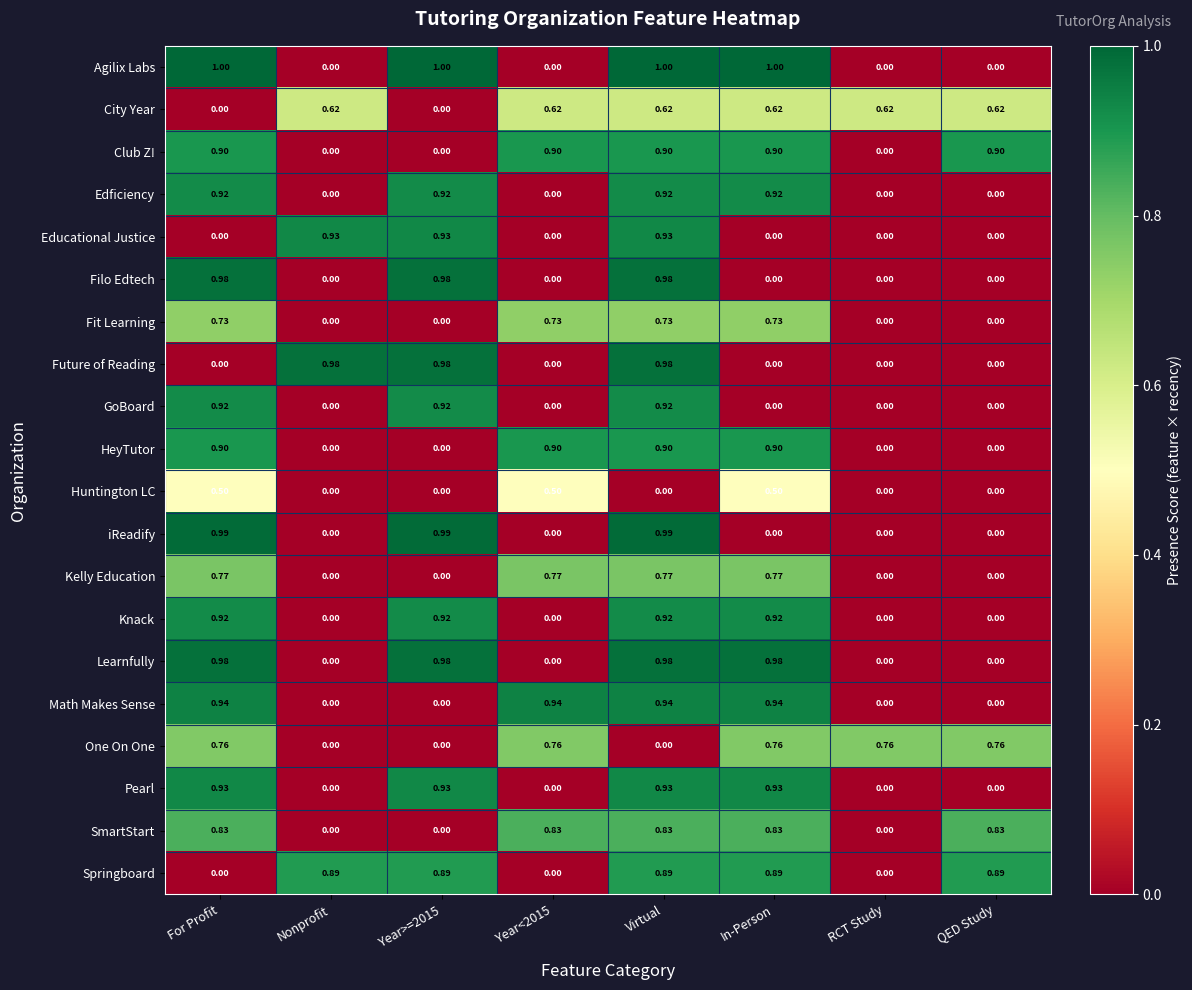

Is the value of Kelly Education at Virtual greater than the value of Pearl at Year<2015?

Yes